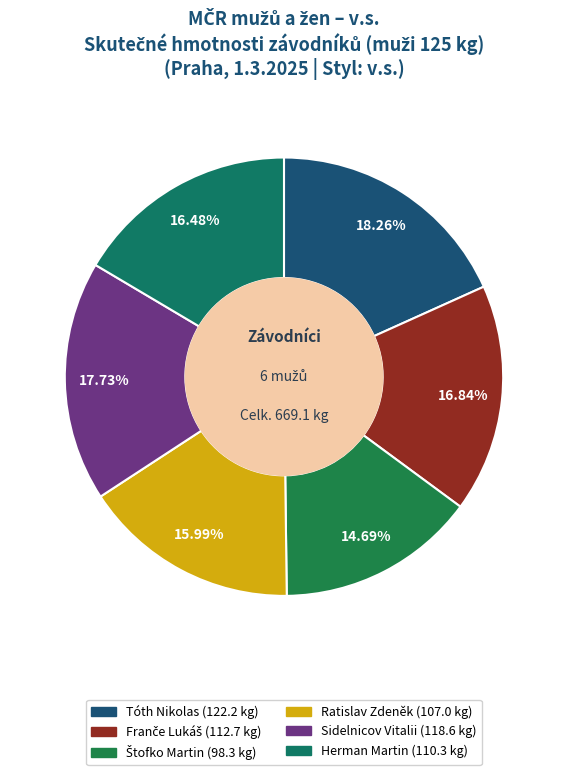

Do Sidelnicov Vitalii (118.6 kg) and Tóth Nikolas (122.2 kg) together represent more than half of the pie?

No